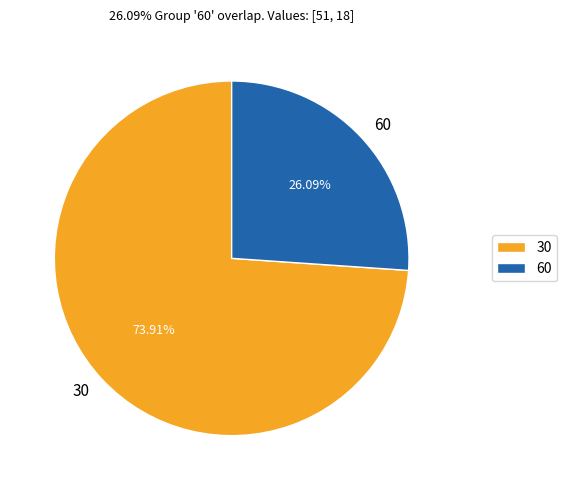

Rank the categories by value from highest to lowest.

30, 60